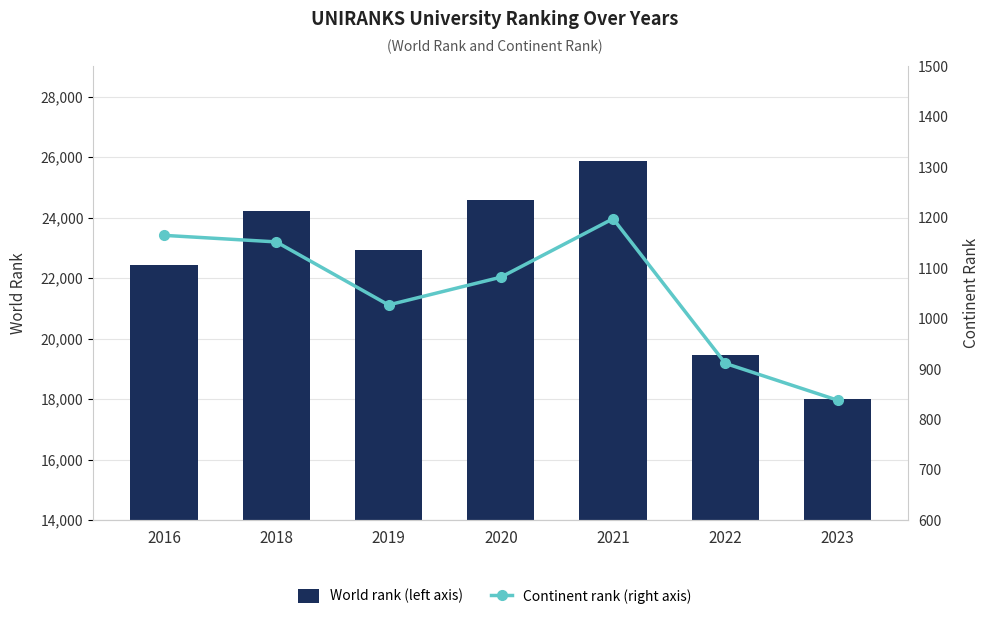

What is the difference between the second highest and minimum values in the World rank (left axis) series?

6567